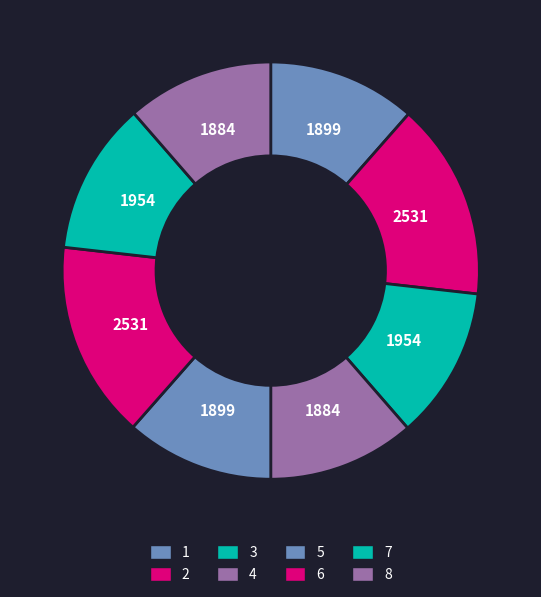

Is there any slice that represents more than half of the pie?

No